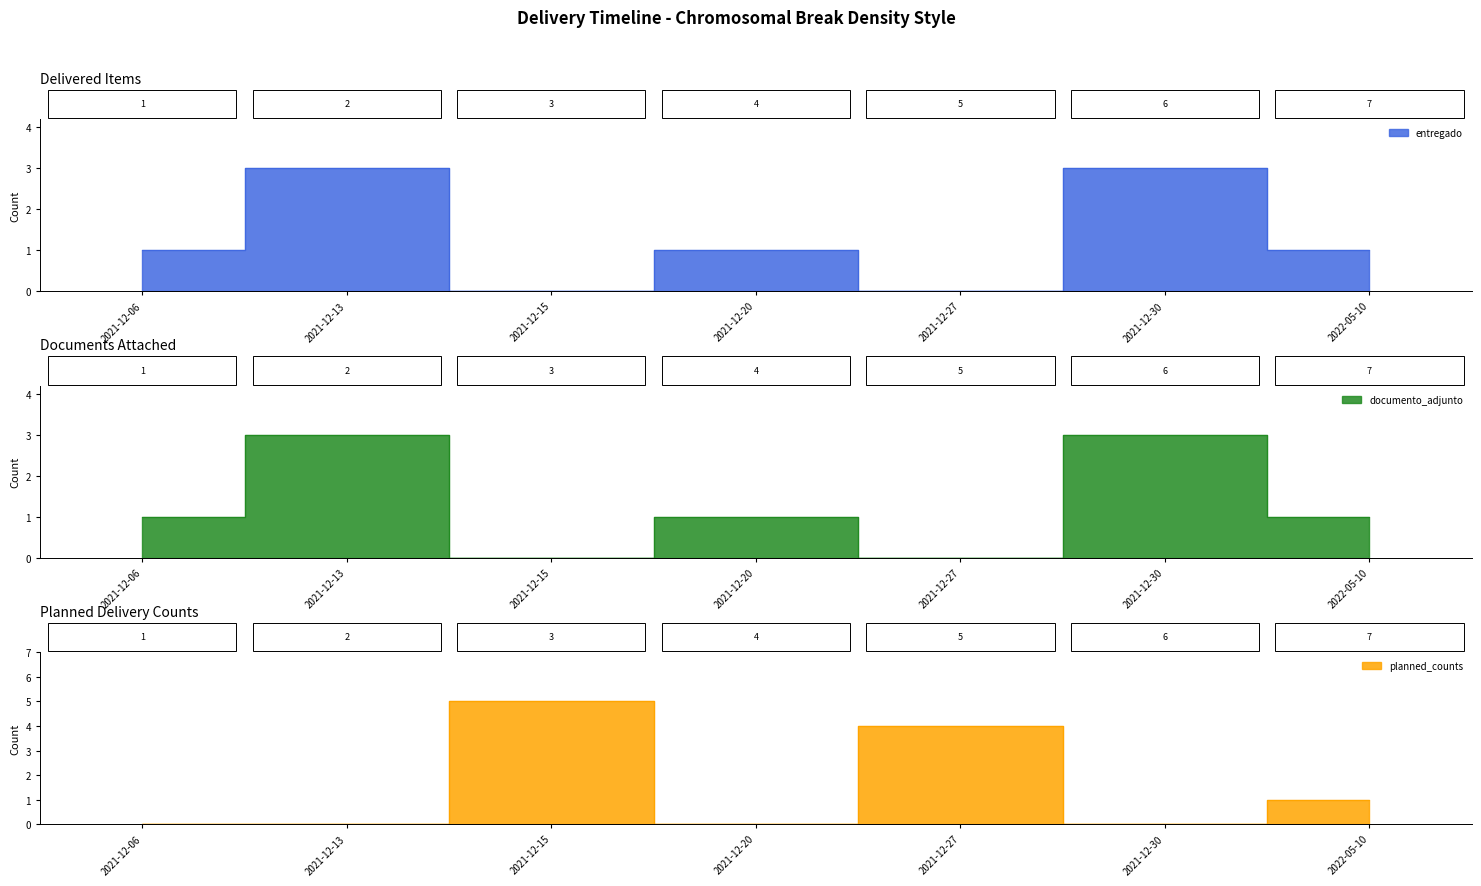

Is the value of entregado at 2021-12-15 greater than the value of documento_adjunto at 2022-05-10?

No